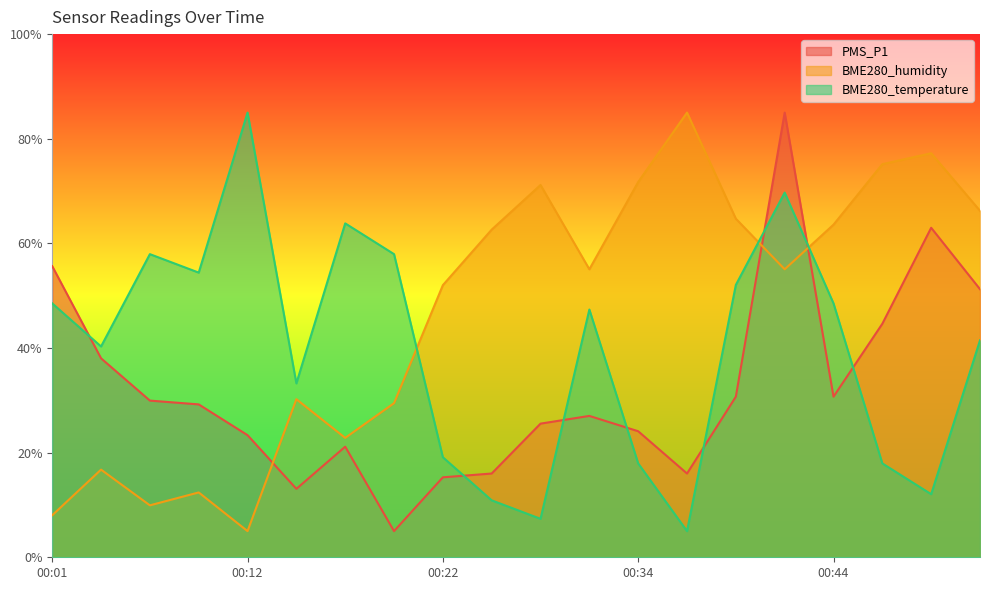

At which label is PMS_P1 closest to 45?

00:47